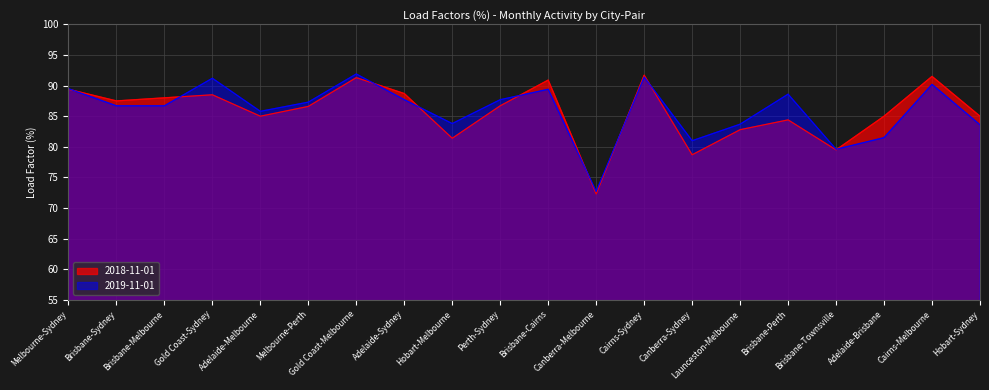

True or false: 2019-11-01 has a value of 18.8 at Cairns-Melbourne.

False